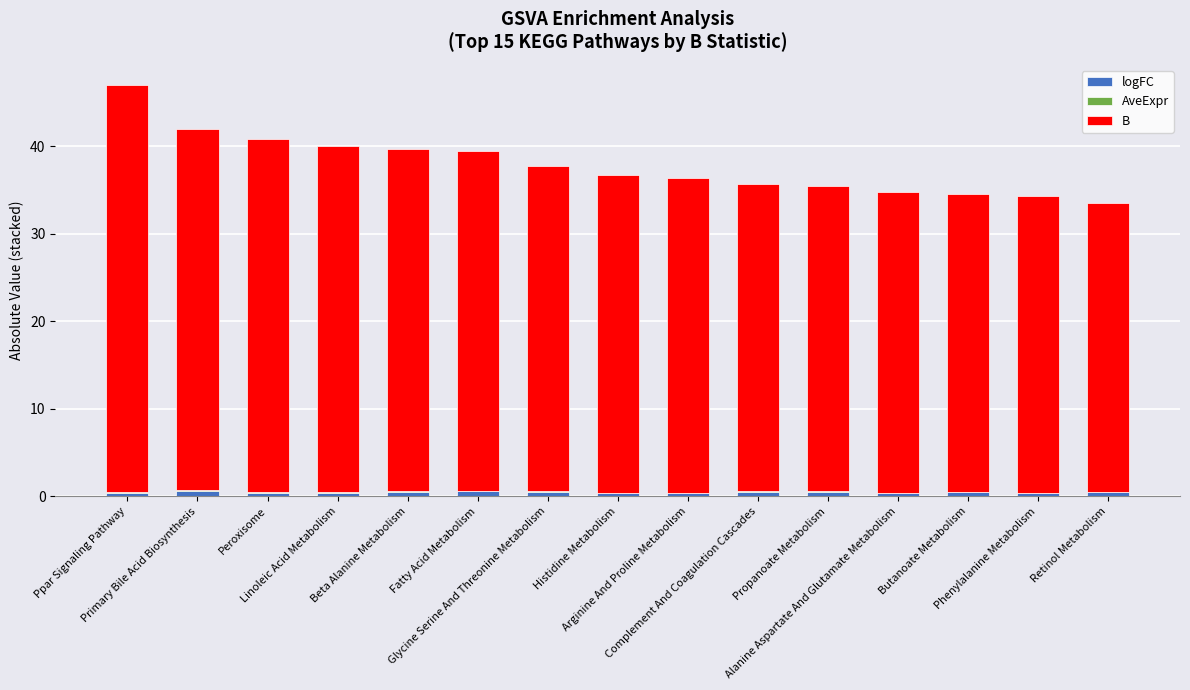

Are the bars horizontal?

No